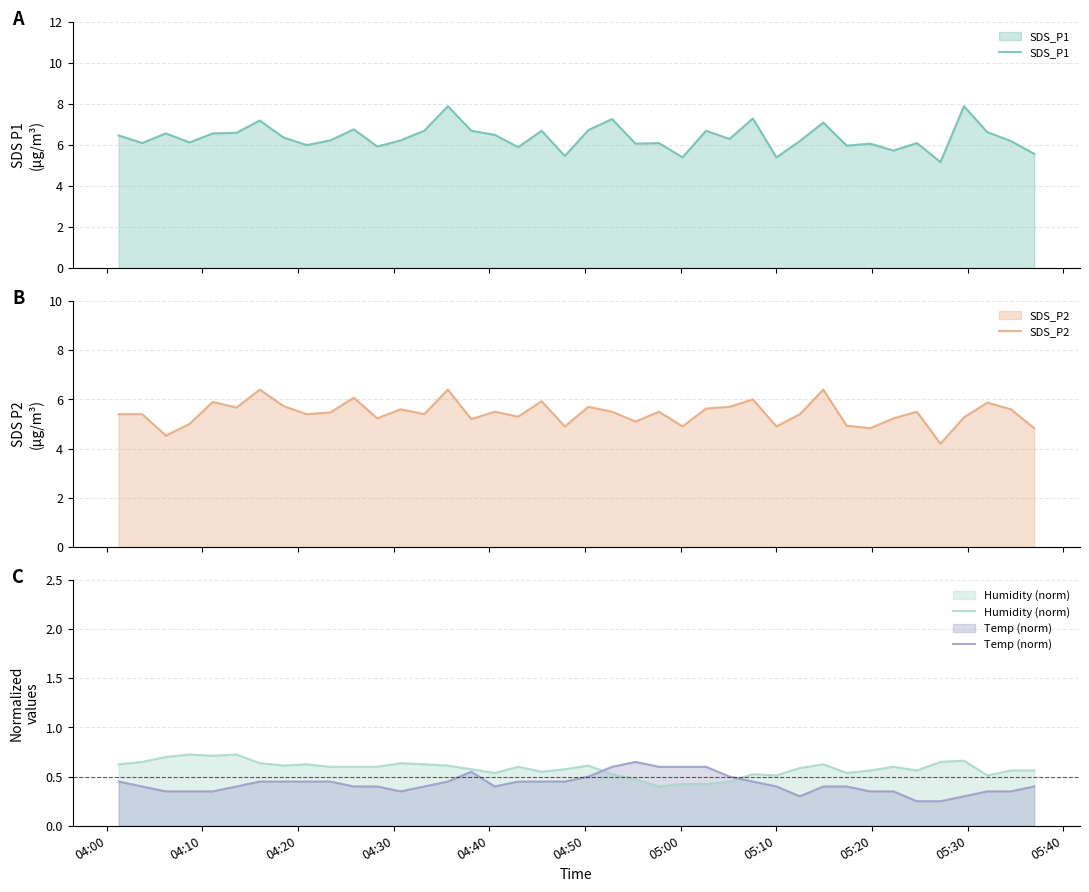

What is the minimum value for SDS_P1?

5.2